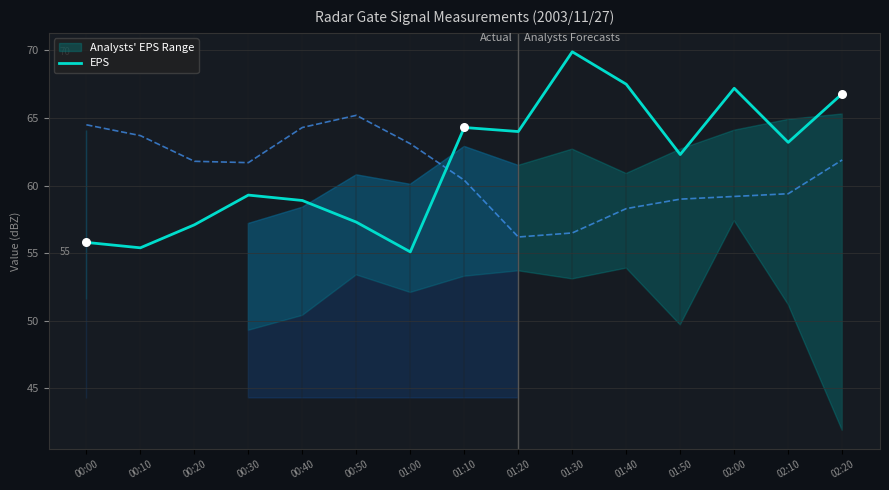

What is the change in value from 00:20 to 02:20?

+9.7